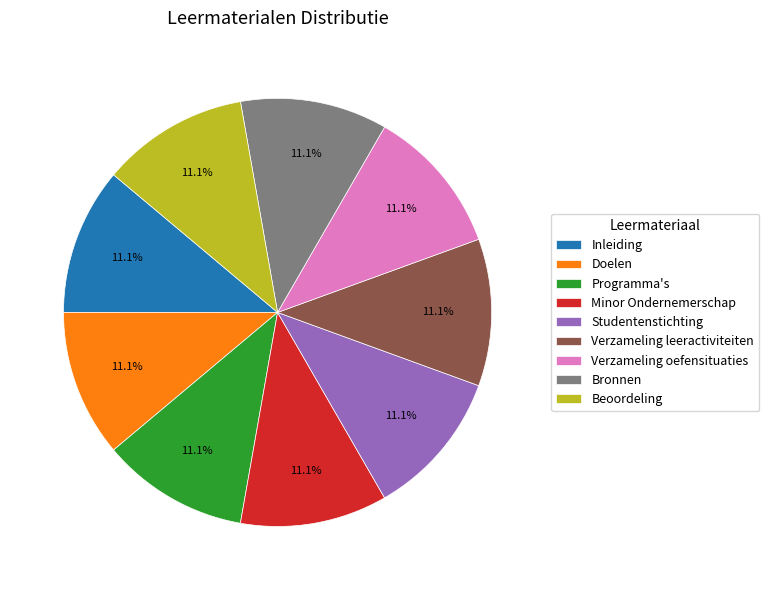

Is there a majority slice in this chart?

No